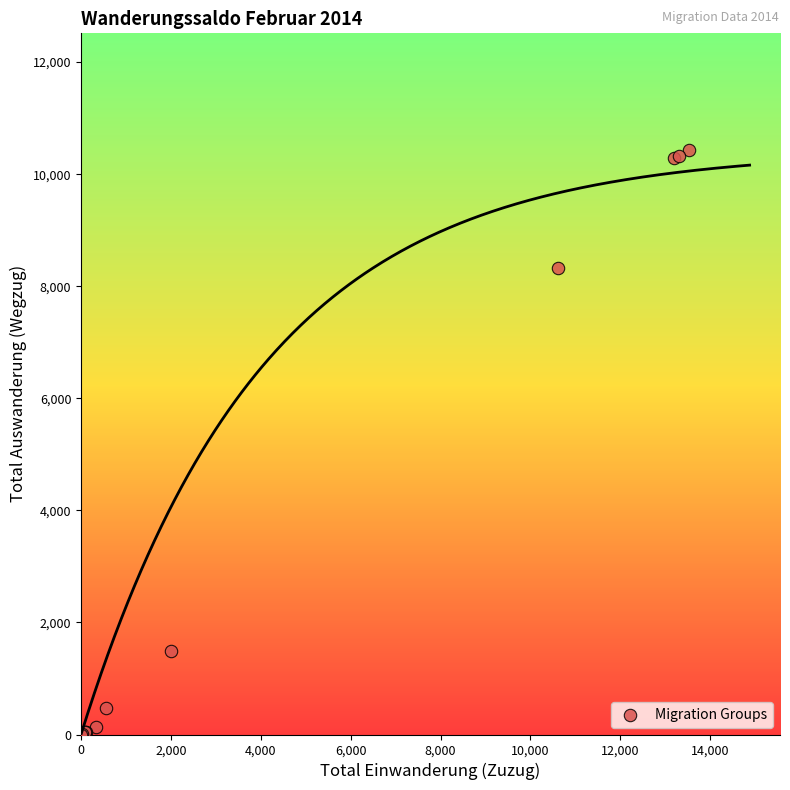

What Y value in the scatter plot is closest to 5214?

8327